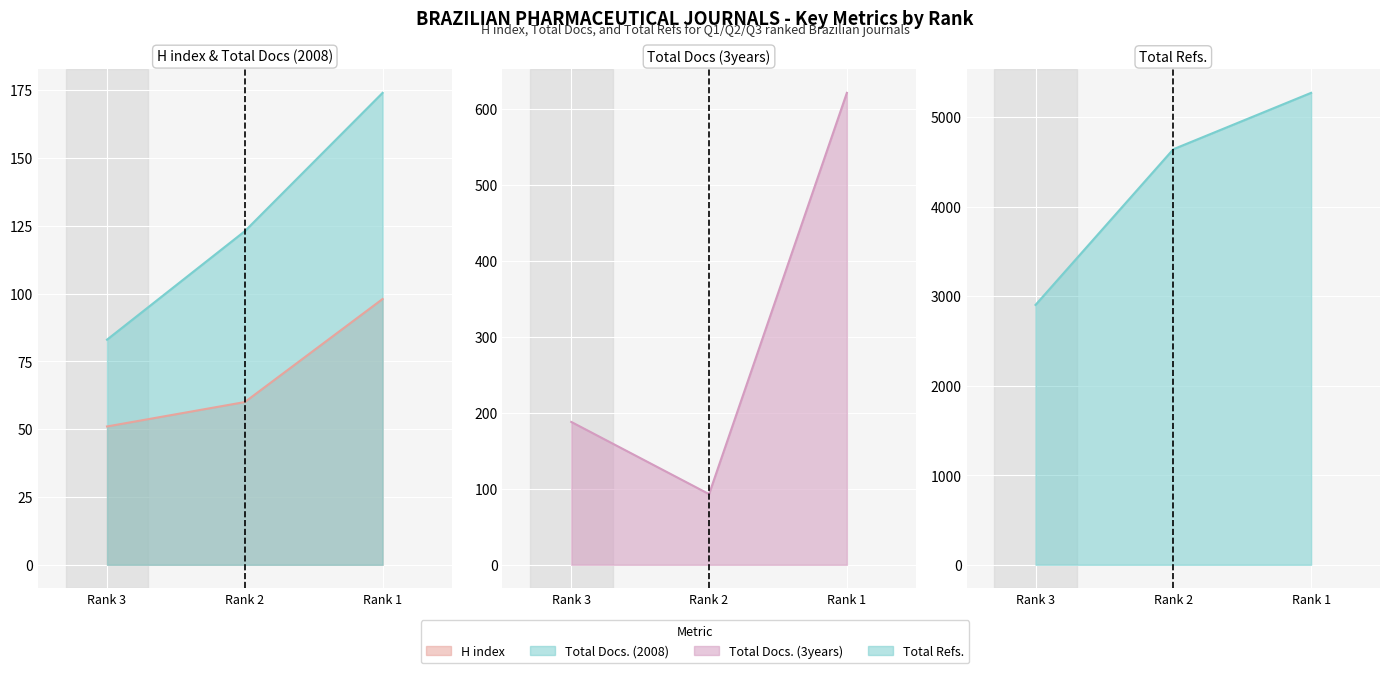

Which series changed the most between Rank 3 and Rank 1?

Total Refs.